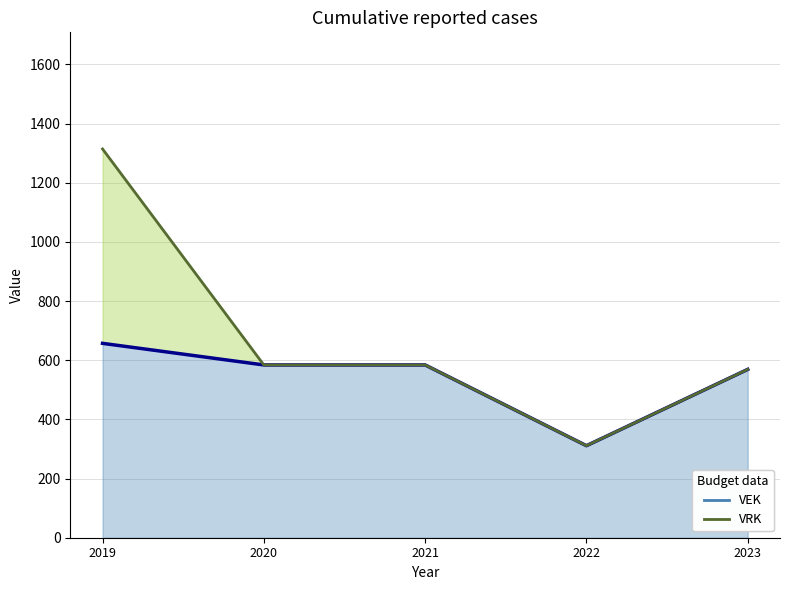

What is the difference between the second highest and minimum values in the VEK line series?

273